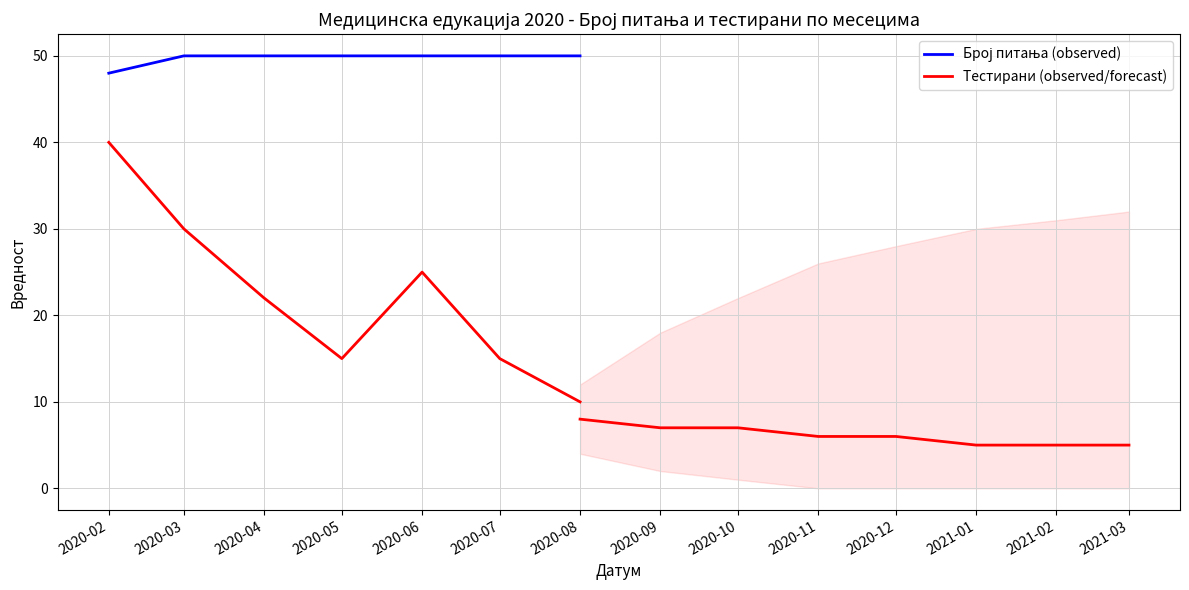

At which category does the chart reach its peak across all series?

2020-03